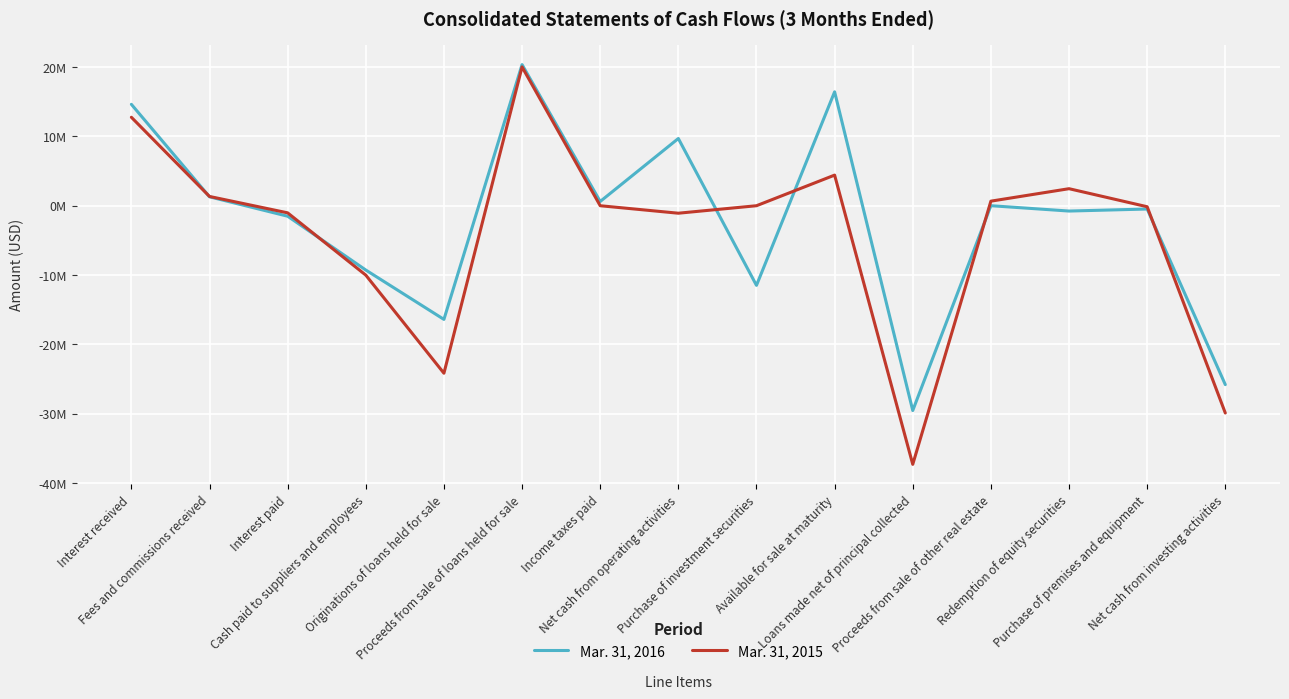

Is the value of Mar. 31, 2016 at Net cash from investing activities greater than the value of Mar. 31, 2015 at Purchase of premises and equipment?

No